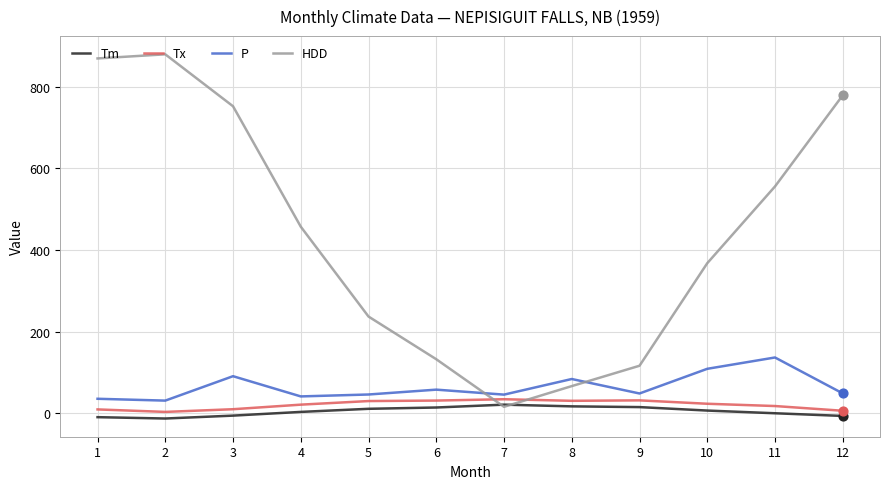

What are all the series names shown in the legend?

Tm, Tx, P, HDD